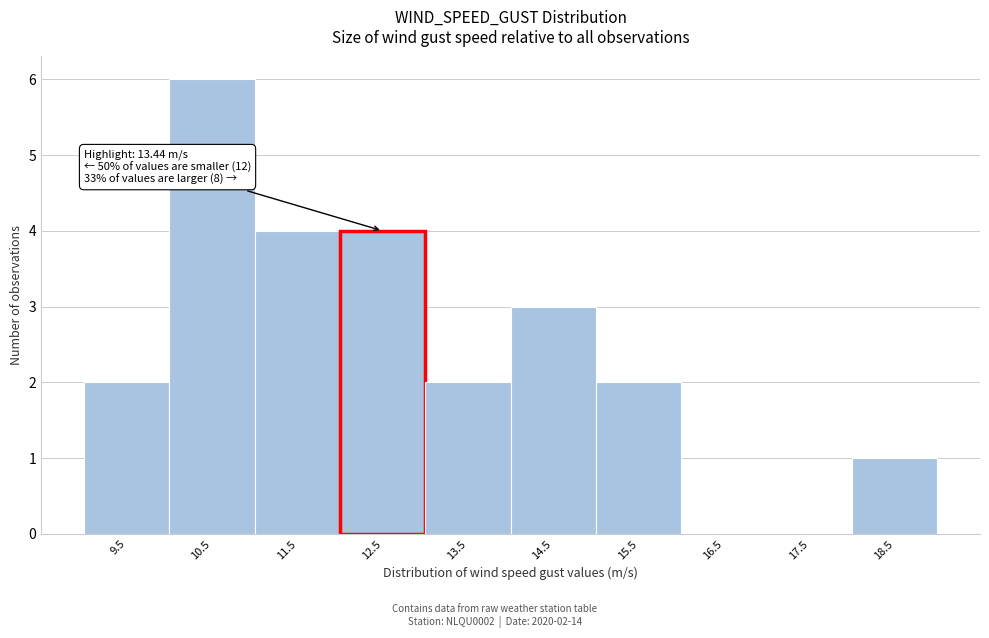

Reading left to right, extract all data points from this chart.

9.5=2	10.5=6	11.5=4	12.5=4	13.5=2	14.5=3	15.5=2	16.5=0	17.5=0	18.5=1